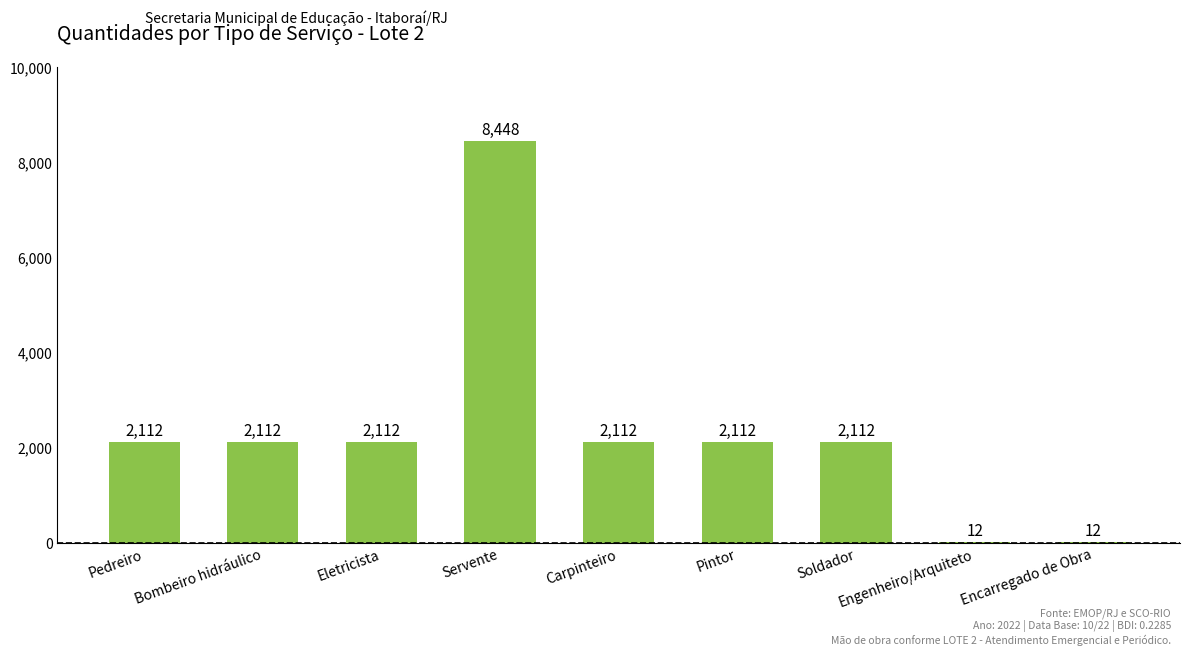

Between Engenheiro/Arquiteto and Bombeiro hidráulico, which is larger?

Bombeiro hidráulico